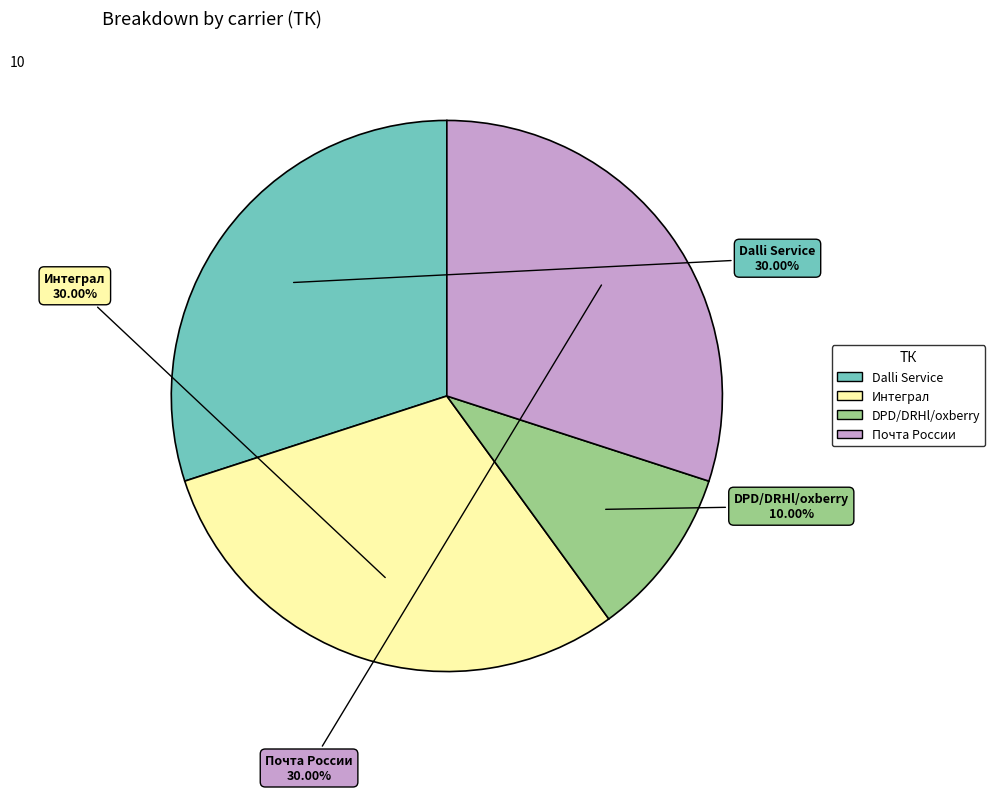

To the nearest percent, what is the average slice percentage?

25%